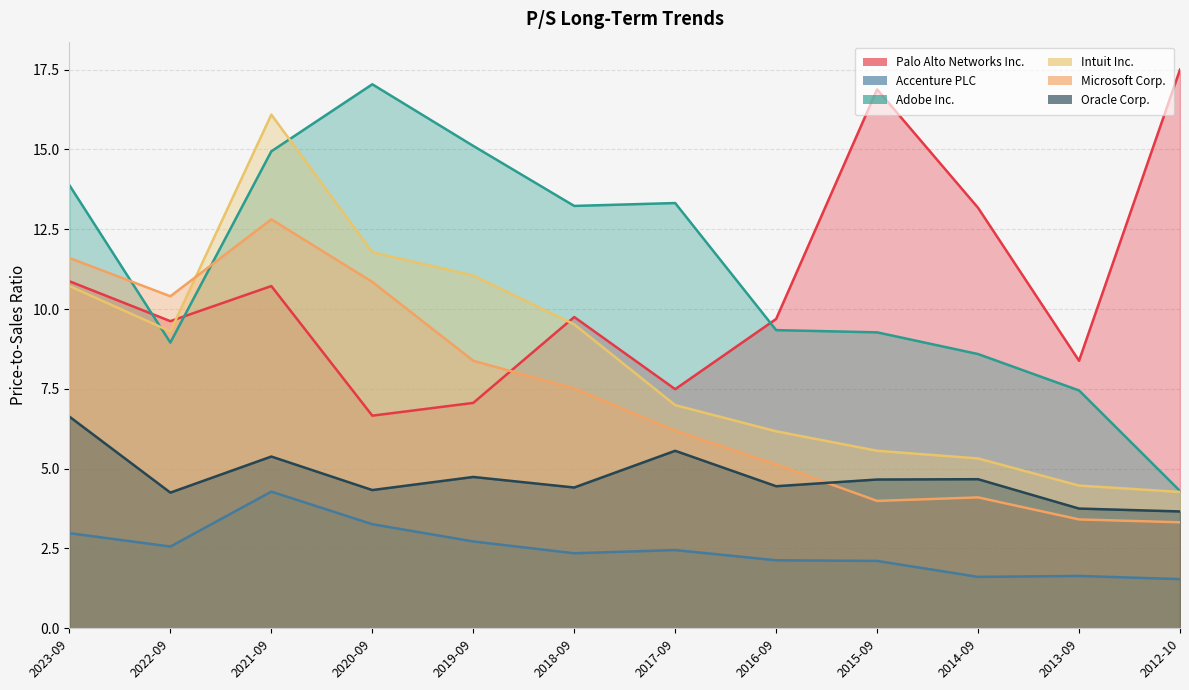

At which category is the sum across all series the highest?

2021-09